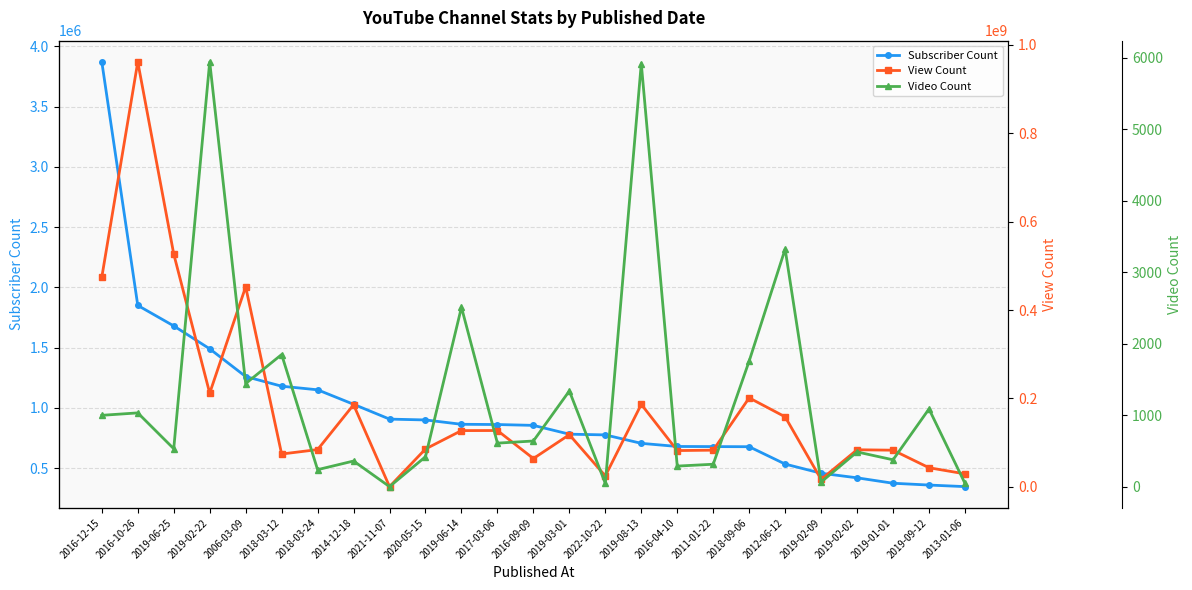

Reading left to right, what are all the values shown in this chart?

Subscriber Count: 3870000	1850000	1680000	1490000	1260000	1180000	1150000	1030000	907000	900000	864000	862000	855000	782000	776000	706000	680000	679000	678000	534000	458000	420000	375000	360000	347000
View Count: 474474860	961643613	526837591	211861211	452640219	74102815	84138532	185592871	337359	85519694	127134397	127314821	63882606	117890745	24492300	186567168	81926883	82860426	201222528	158288944	16624074	83764817	82765012	43066797	29202857
Video Count: 998	1032	531	5940	1442	1848	238	359	1	419	2509	609	639	1339	46	5917	288	314	1757	3323	65	486	376	1087	47